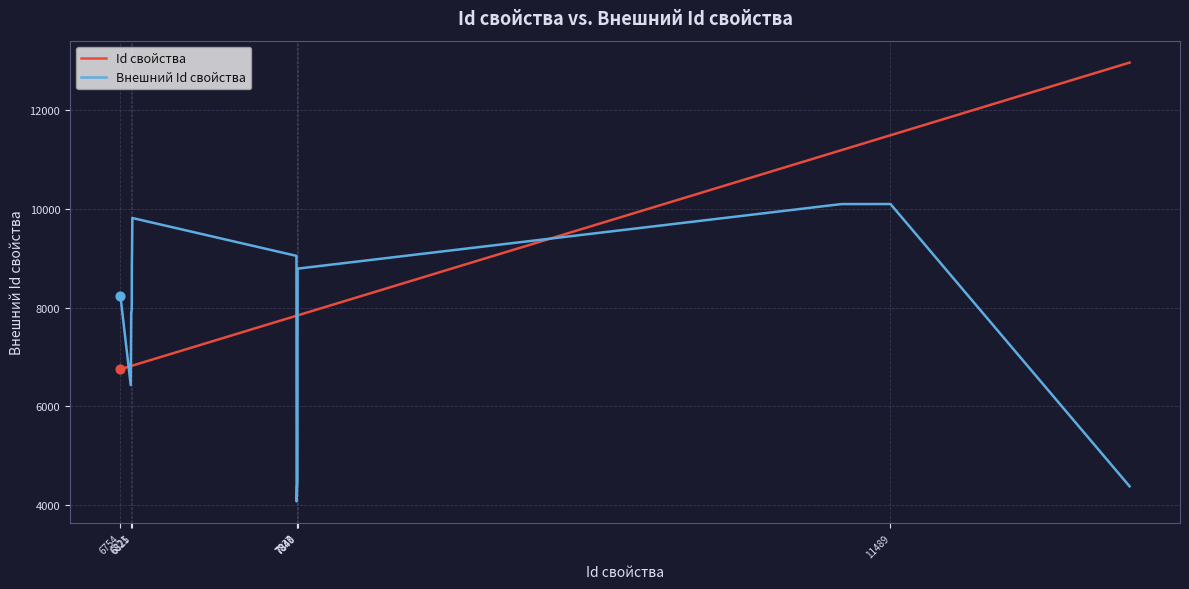

At how many categories does at least one series exceed 10204?

3